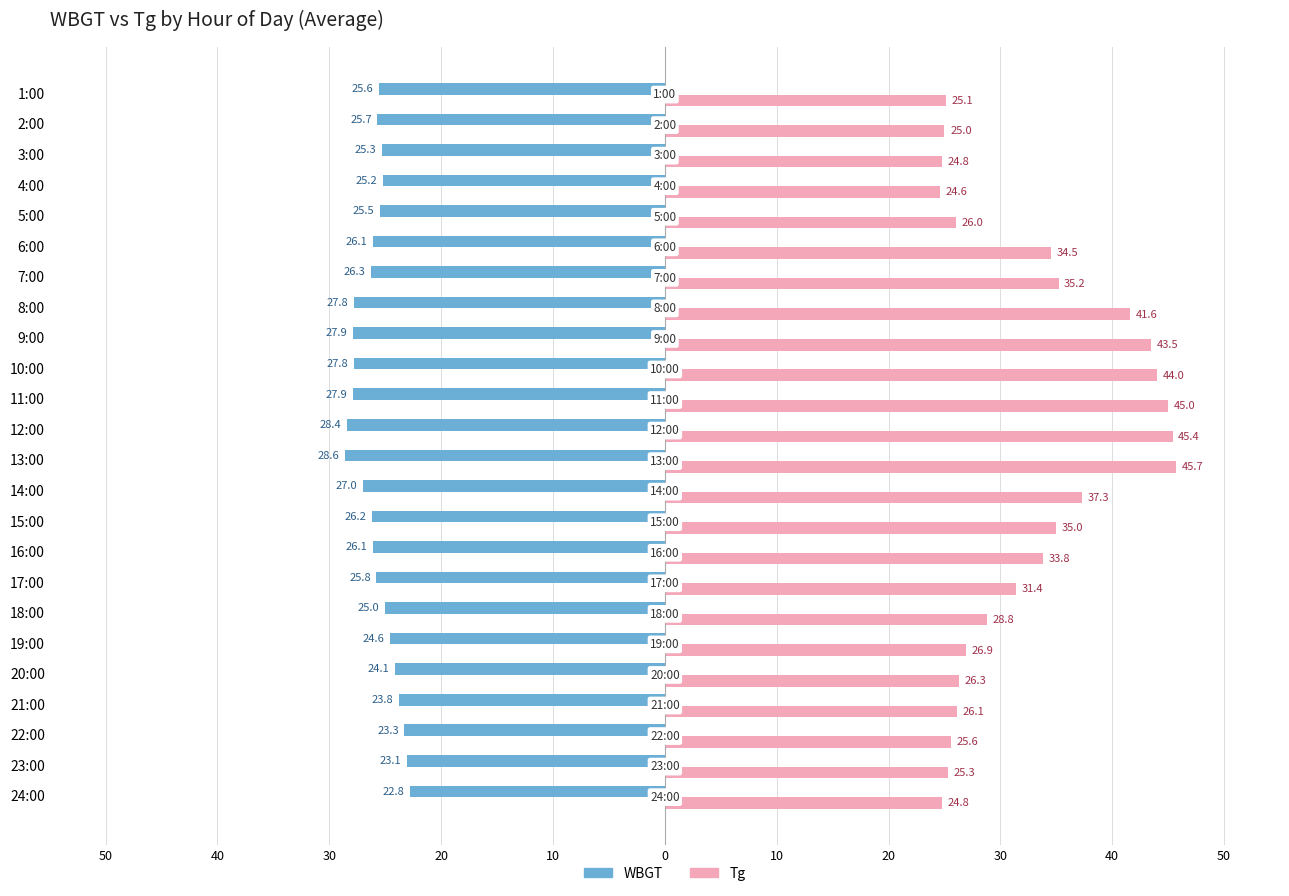

What are all the series names shown in the legend?

WBGT, Tg